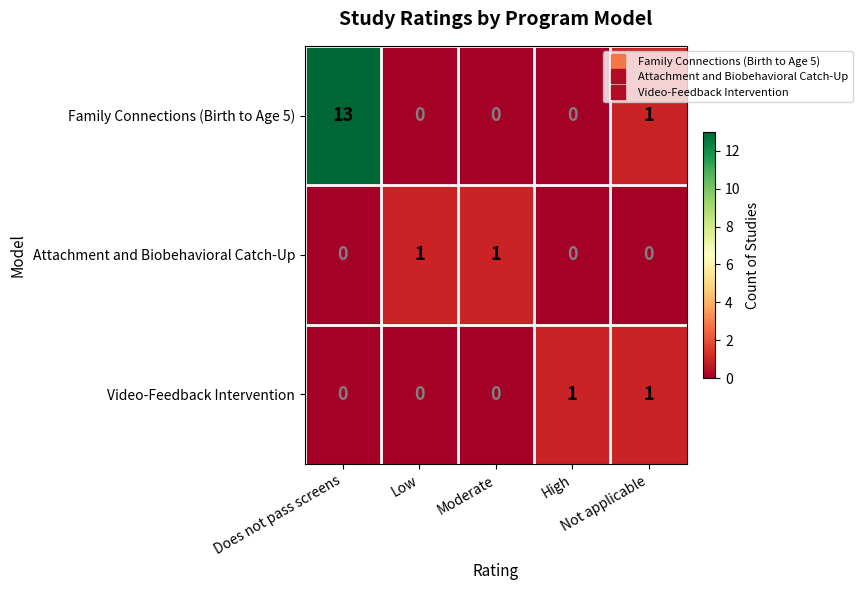

Which series has the largest range (max minus min)?

Family Connections (Birth to Age 5)